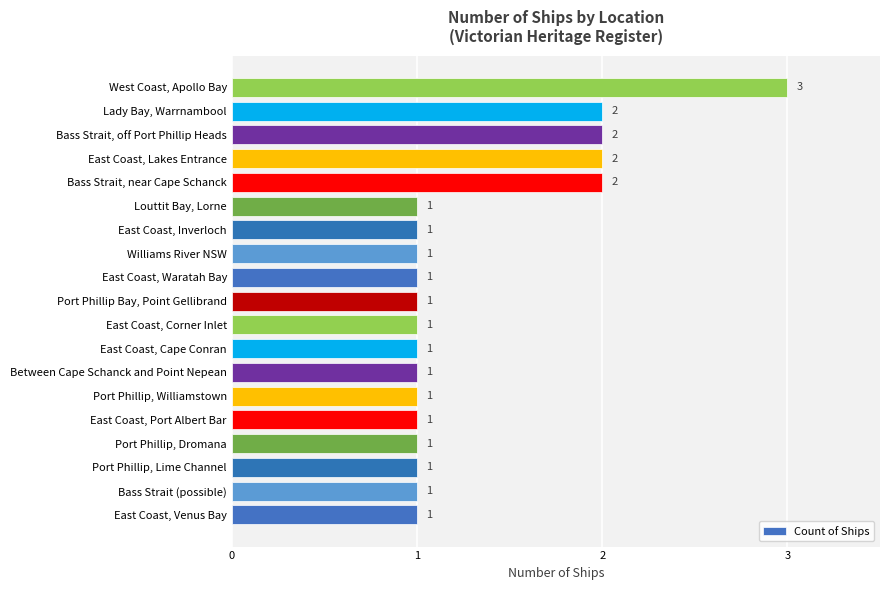

How many values are between 1 and 2?

18